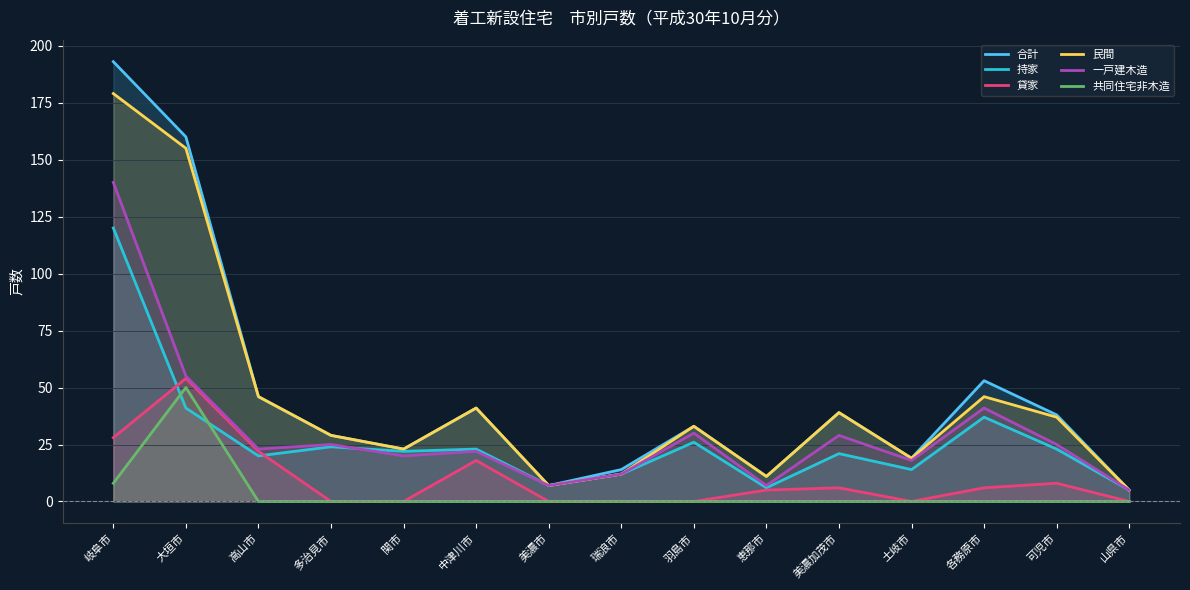

At which label does 民間 first exceed 33?

岐阜市